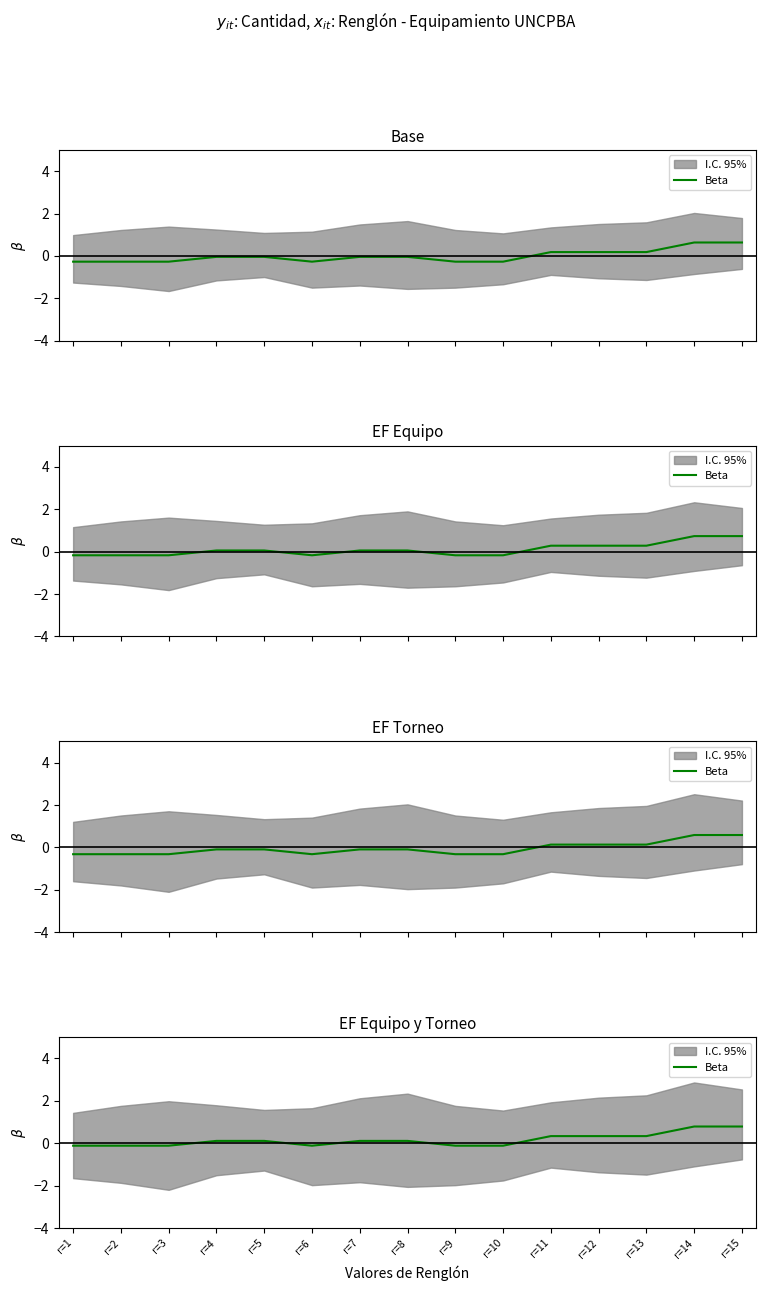

How many lines are shown in the chart?

1